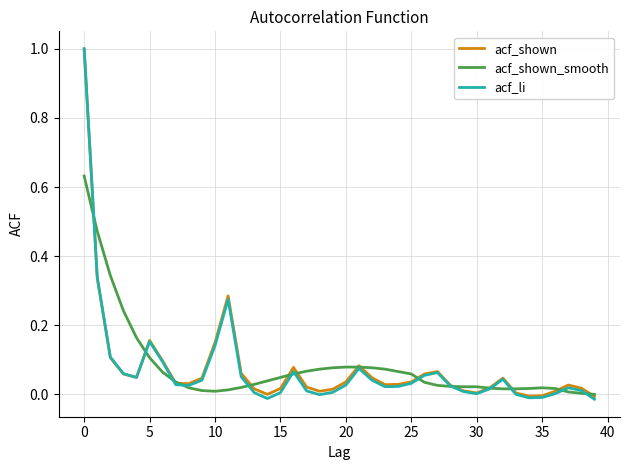

What is the maximum value shown in the chart?

1.0